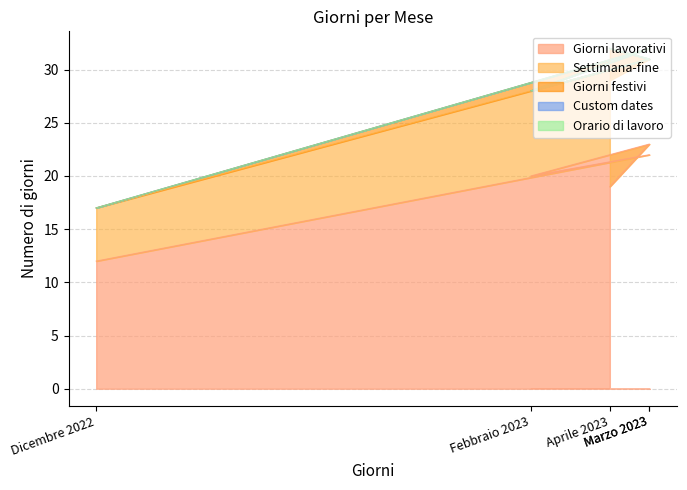

True or false: Giorni lavorativi has a value of 12 at Dicembre 2022.

True